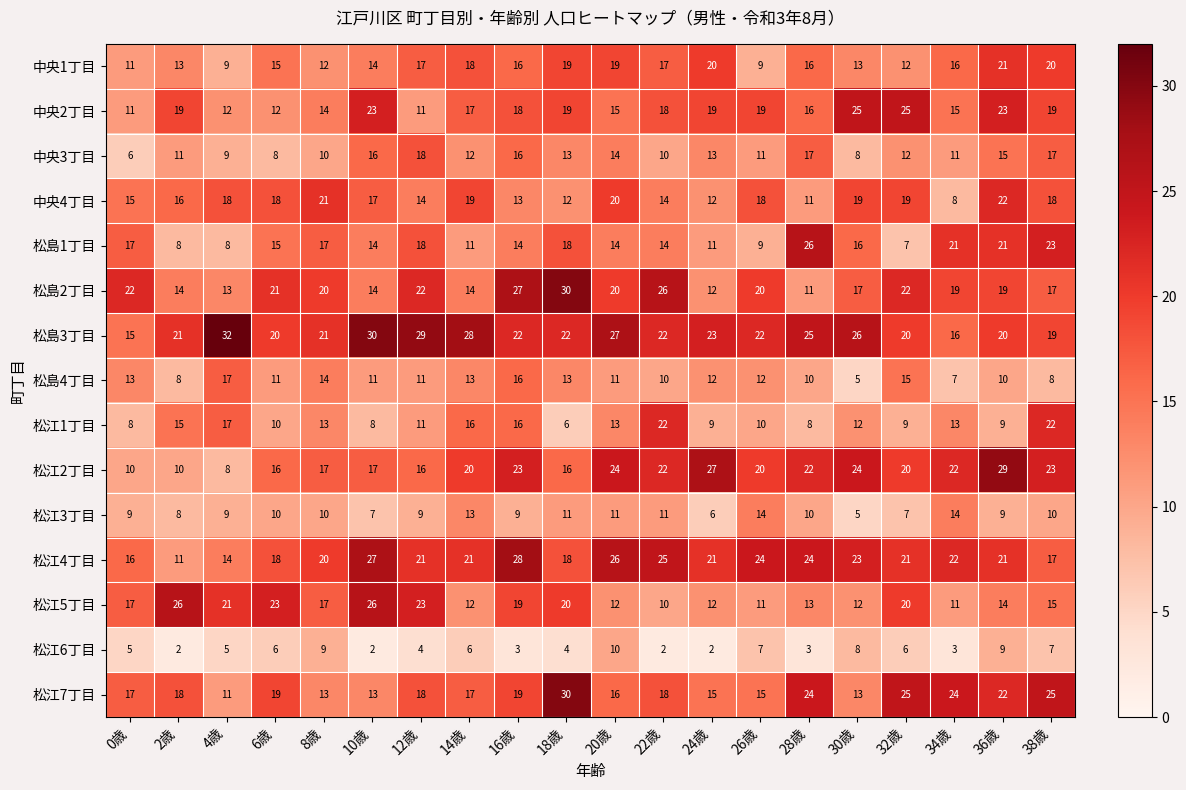

What is the maximum value for 松江2丁目?

29